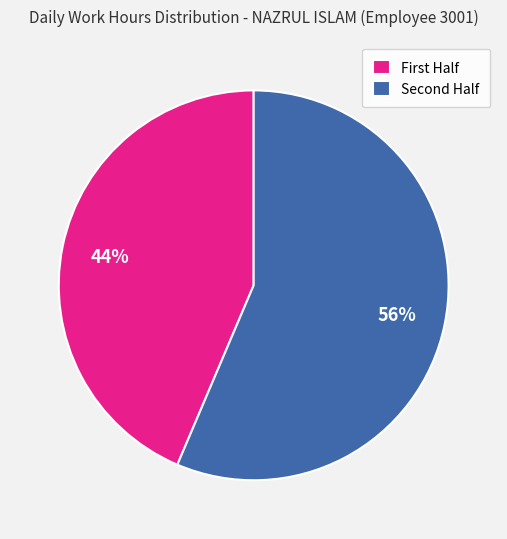

Which category has the smallest portion of the pie?

First Half